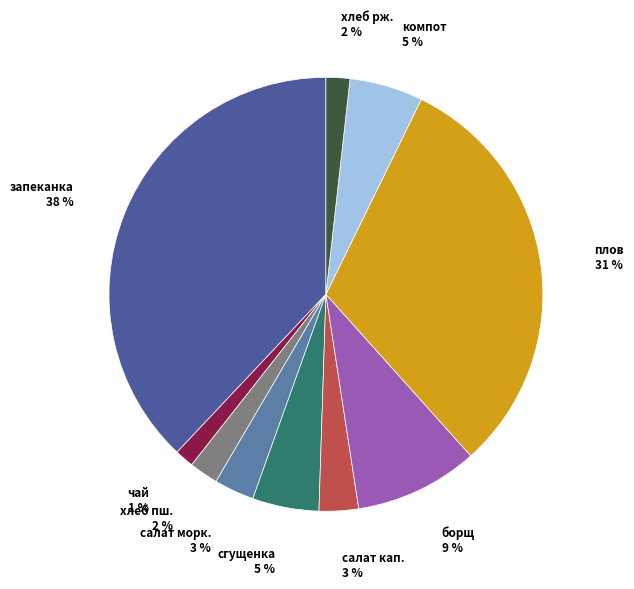

To the nearest percent, what is the difference between the largest and smallest slice percentages?

37%